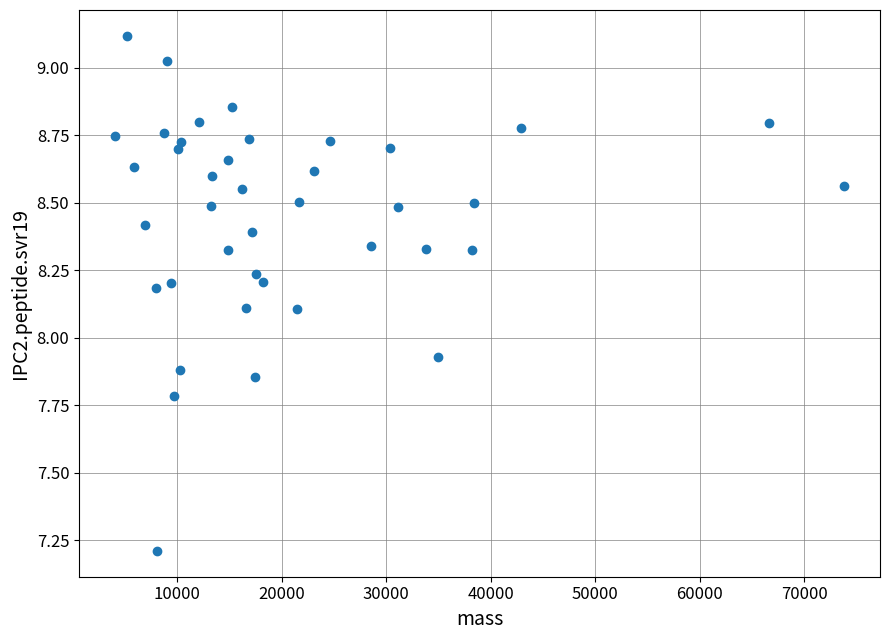

What is the range of X values (max minus min)?

69676.6